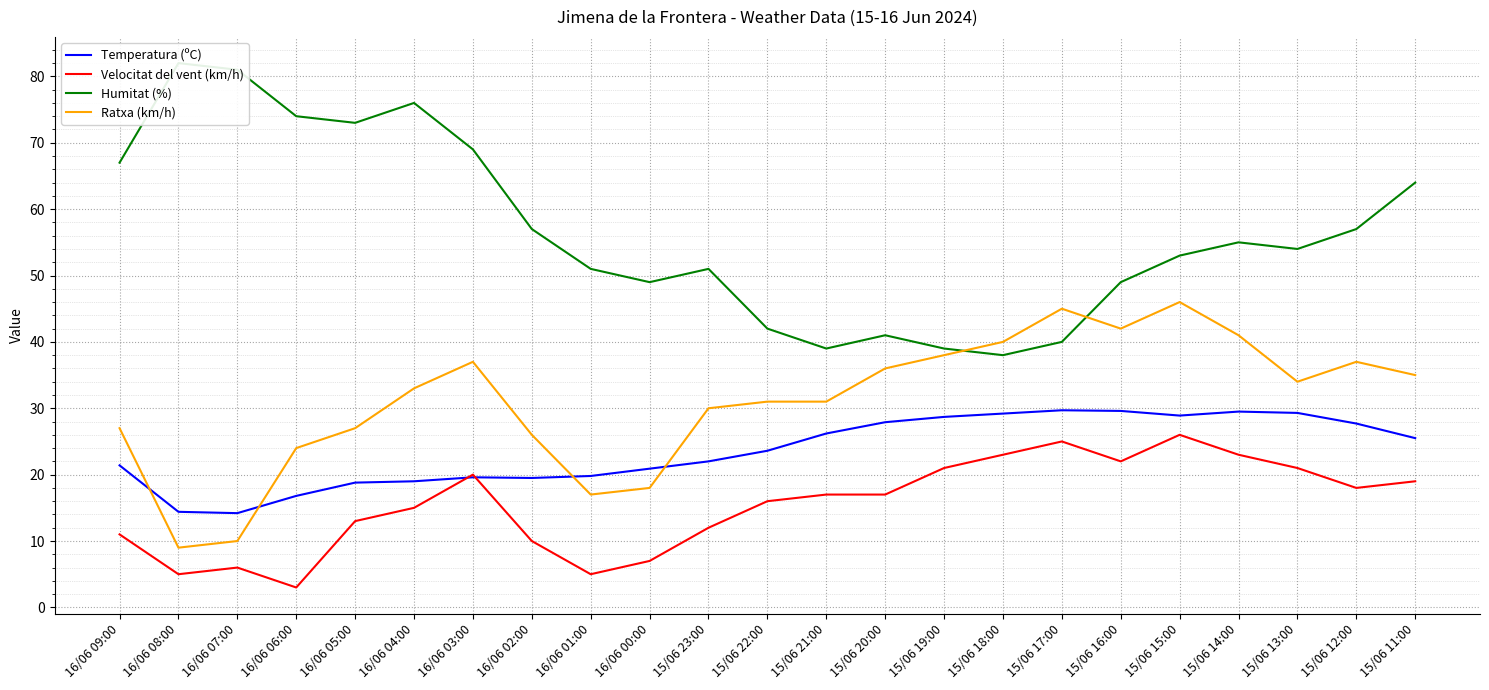

After their last crossing, which series has the higher values: Temperatura (ºC) or Velocitat del vent (km/h)?

Temperatura (ºC)